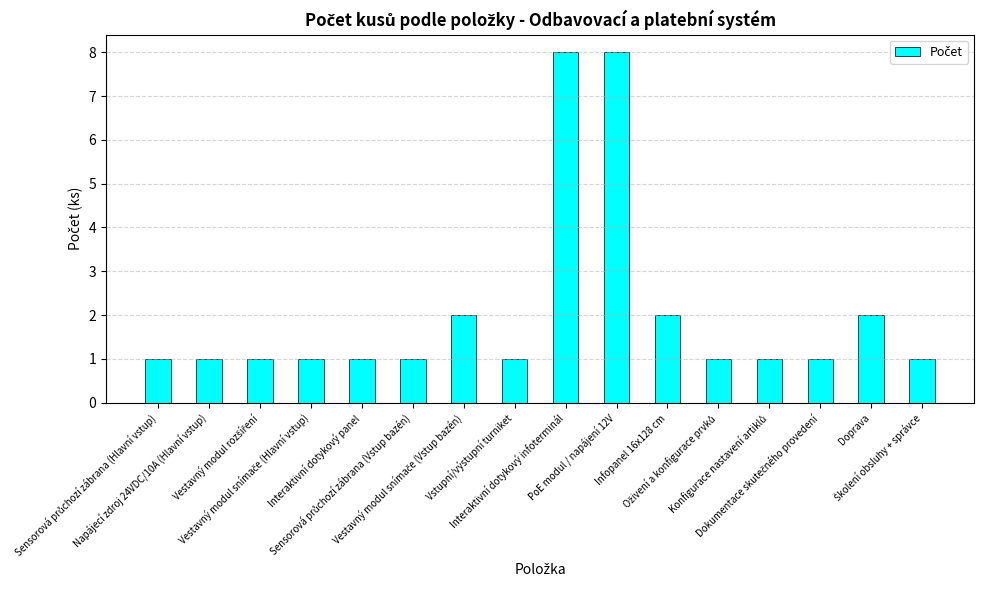

Reading right to left, what are all the values shown in this chart?

1	2	1	1	1	2	8	8	1	2	1	1	1	1	1	1